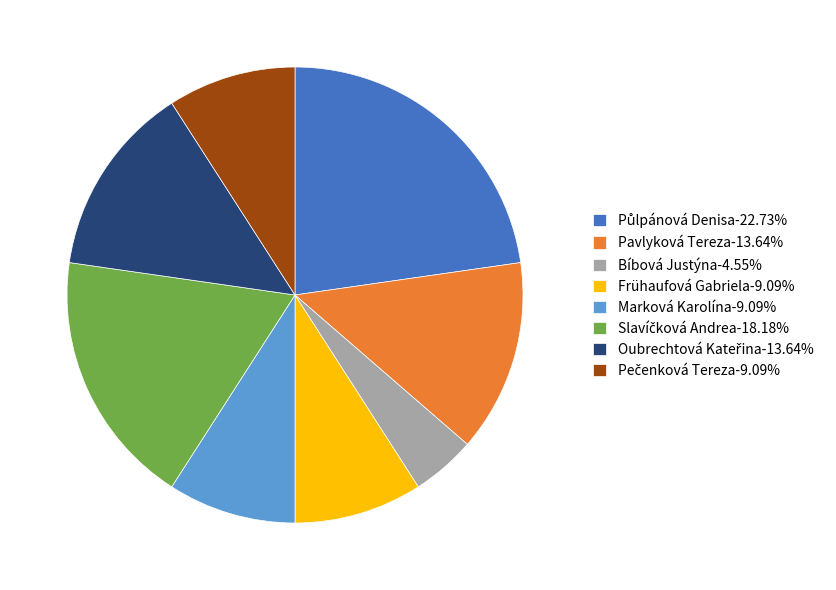

Is the sum of Pavlyková Tereza-13.64% and Frühaufová Gabriela-9.09% greater than half?

No